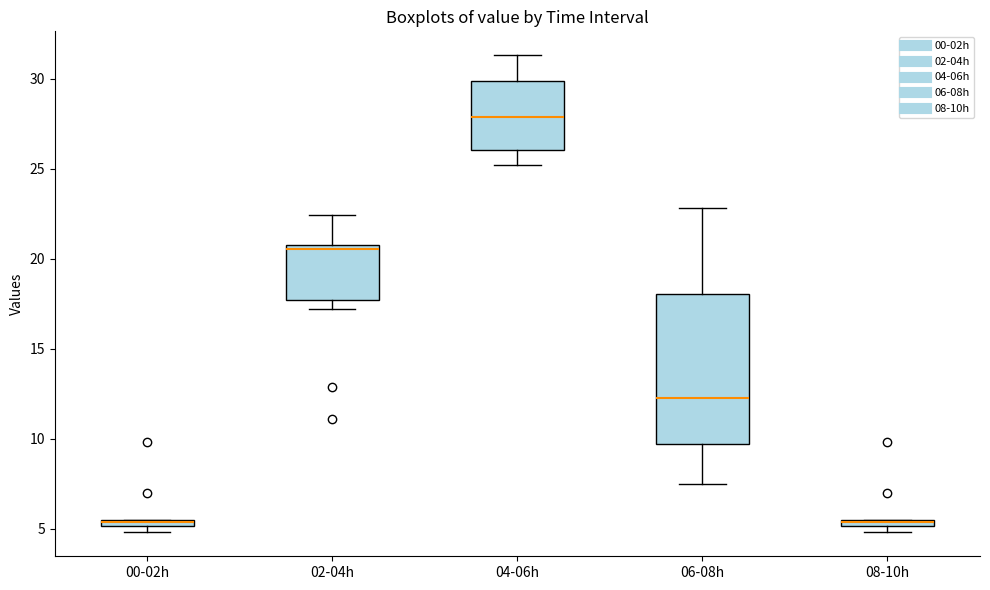

Where is the upper edge of the box for 04-06h on the y-axis? The values are not printed on the chart, so give them approximately, as read against the axis.

30.0